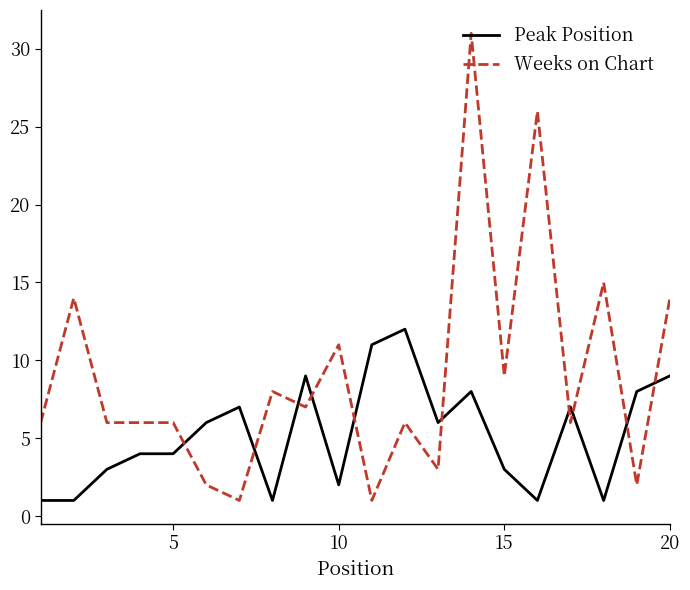

True or false: Weeks on Chart and Peak Position intersect in this chart.

True